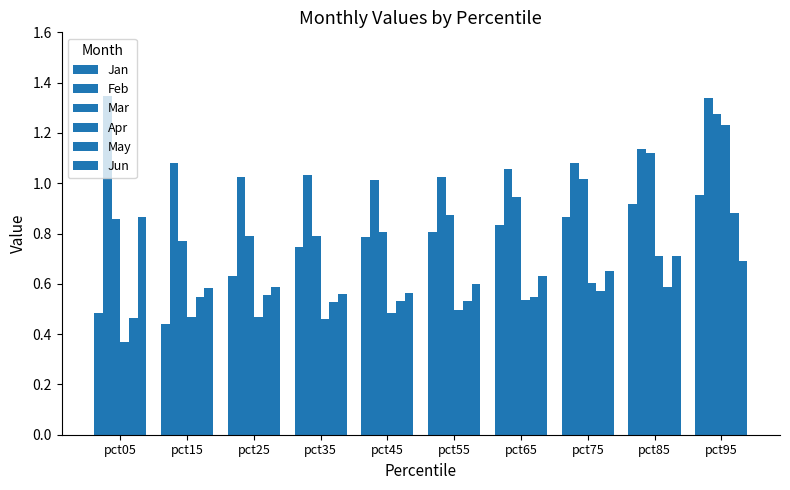

How many bars are there in total?

60